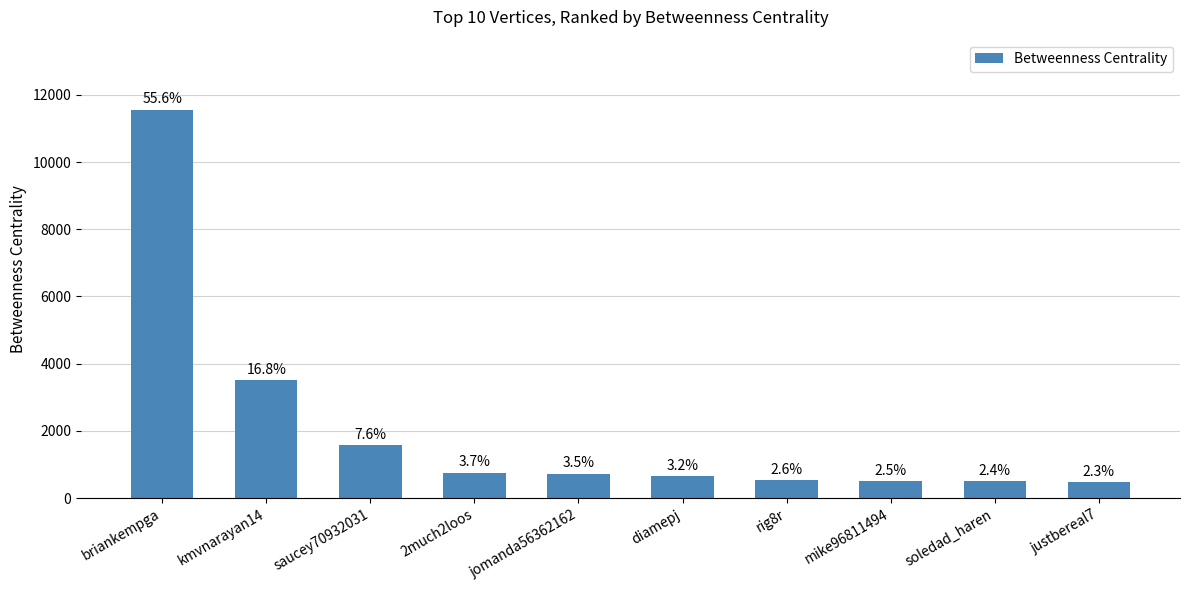

Does the chart contain stacked bars?

No